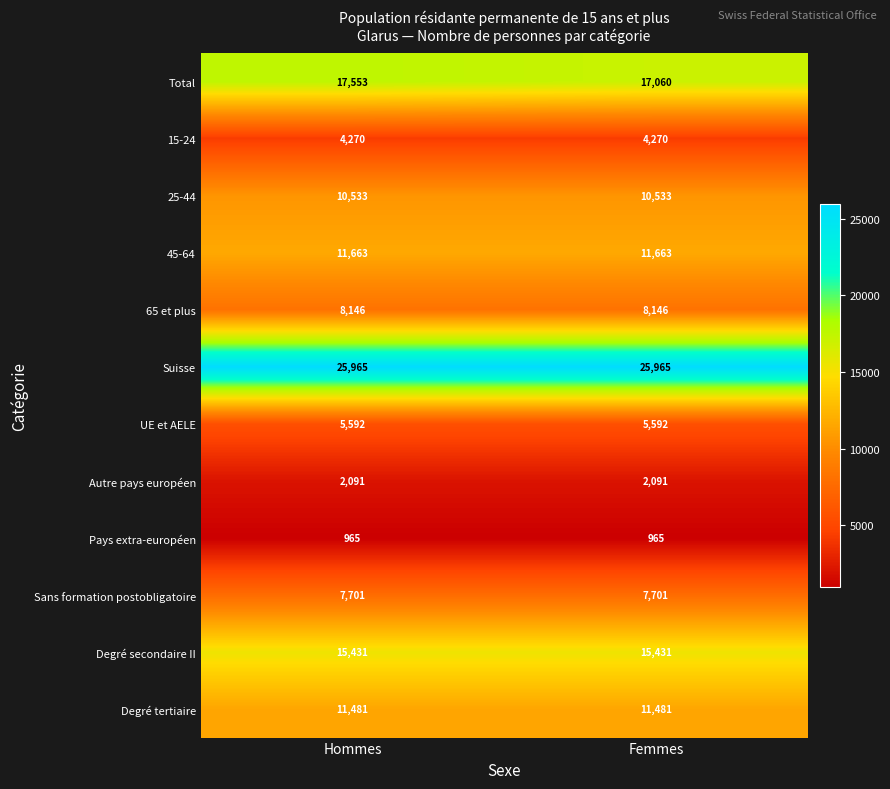

Reading left to right, what are all the values shown in this chart?

Total: Hommes=17553	Femmes=17060
15-24: Hommes=4270	Femmes=4270
25-44: Hommes=10533	Femmes=10533
45-64: Hommes=11663	Femmes=11663
65 et plus: Hommes=8146	Femmes=8146
Suisse: Hommes=25965	Femmes=25965
UE et AELE: Hommes=5592	Femmes=5592
Autre pays européen: Hommes=2091	Femmes=2091
Pays extra-européen: Hommes=965	Femmes=965
Sans formation postobligatoire: Hommes=7701	Femmes=7701
Degré secondaire II: Hommes=15431	Femmes=15431
Degré tertiaire: Hommes=11481	Femmes=11481